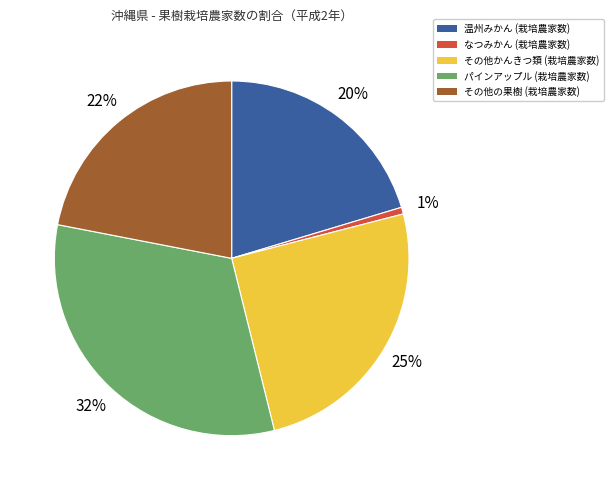

How many segments does this pie chart have?

5